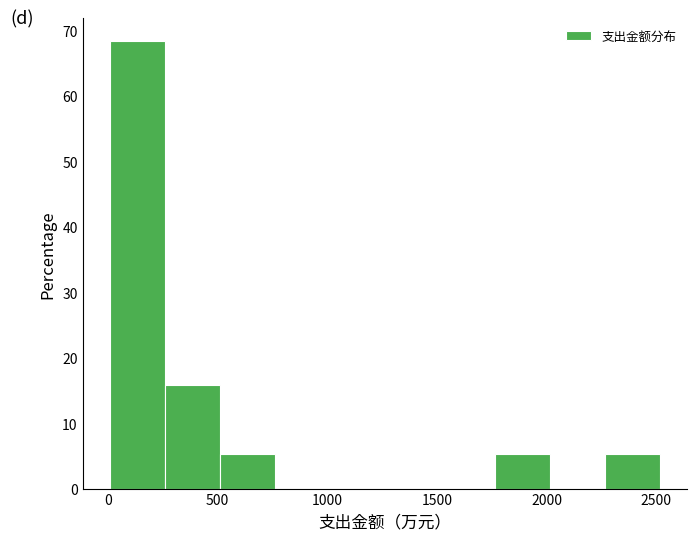

Reading left to right, transcribe this chart: for each bar, give the range it covers on the x-axis and its height. Neither the bar edges nor the heights are printed on the chart, so give them approximately, as read against the axes.

0 to 250: 68
250 to 500: 16
500 to 750: 5
750 to 1000: 0
1000 to 1250: 0
1250 to 1500: 0
1500 to 1750: 0
1750 to 2000: 5
2000 to 2250: 0
2250 to 2500: 5